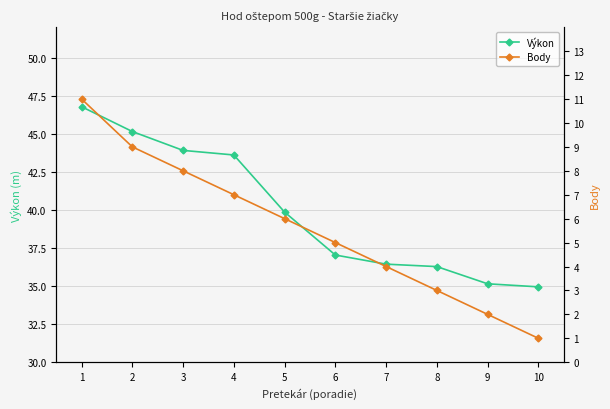

Where does the Body series first go above 6?

1